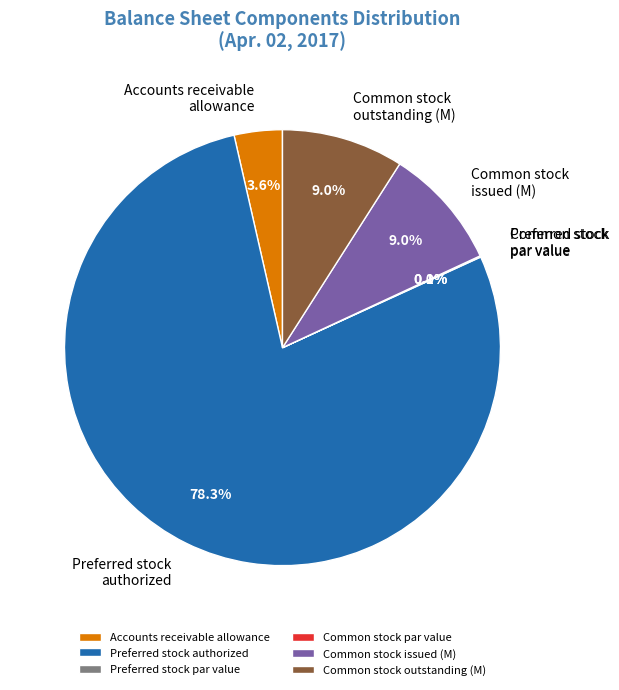

What is the largest slice in the pie chart?

Preferred stock authorized